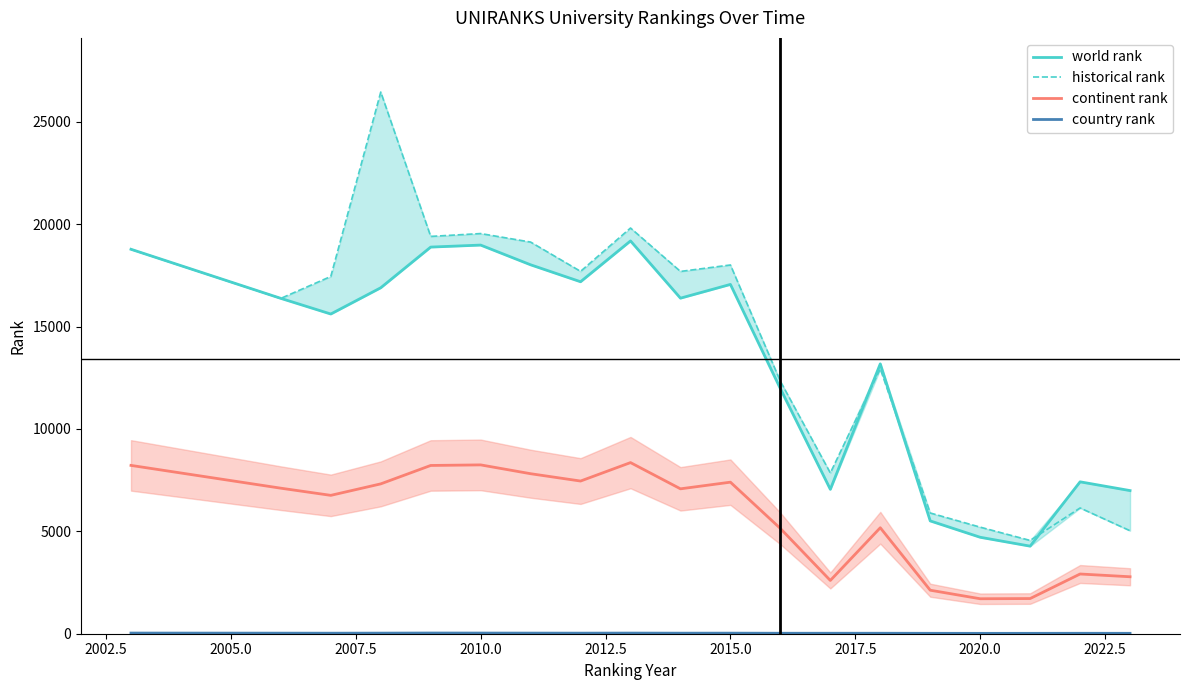

True or false: historical rank and continent rank intersect in this chart.

False